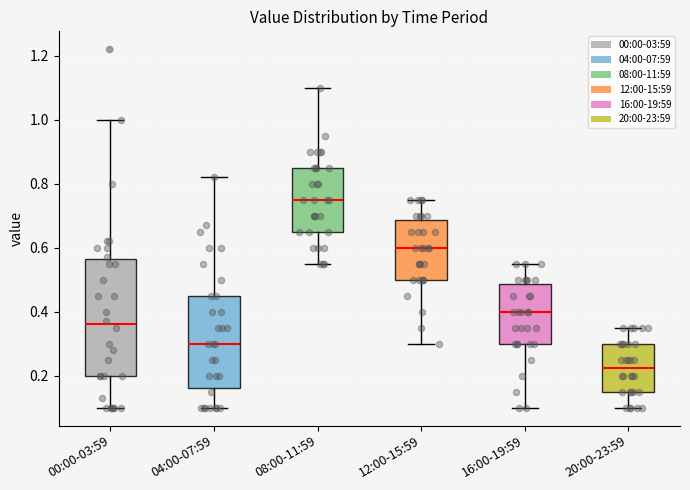

Reading left to right, read every box against the y-axis: the position of its median line, the range the box covers, and the ends of its whiskers. The values are not printed on the chart, so give them approximately, as read against the axis.

00:00-03:59: median 0.36, box 0.20 to 0.56, whiskers 0.10 to 1.00
04:00-07:59: median 0.30, box 0.16 to 0.46, whiskers 0.10 to 0.82
08:00-11:59: median 0.76, box 0.66 to 0.86, whiskers 0.56 to 1.10
12:00-15:59: median 0.60, box 0.50 to 0.68, whiskers 0.30 to 0.76
16:00-19:59: median 0.40, box 0.30 to 0.48, whiskers 0.10 to 0.56
20:00-23:59: median 0.22, box 0.16 to 0.30, whiskers 0.10 to 0.36